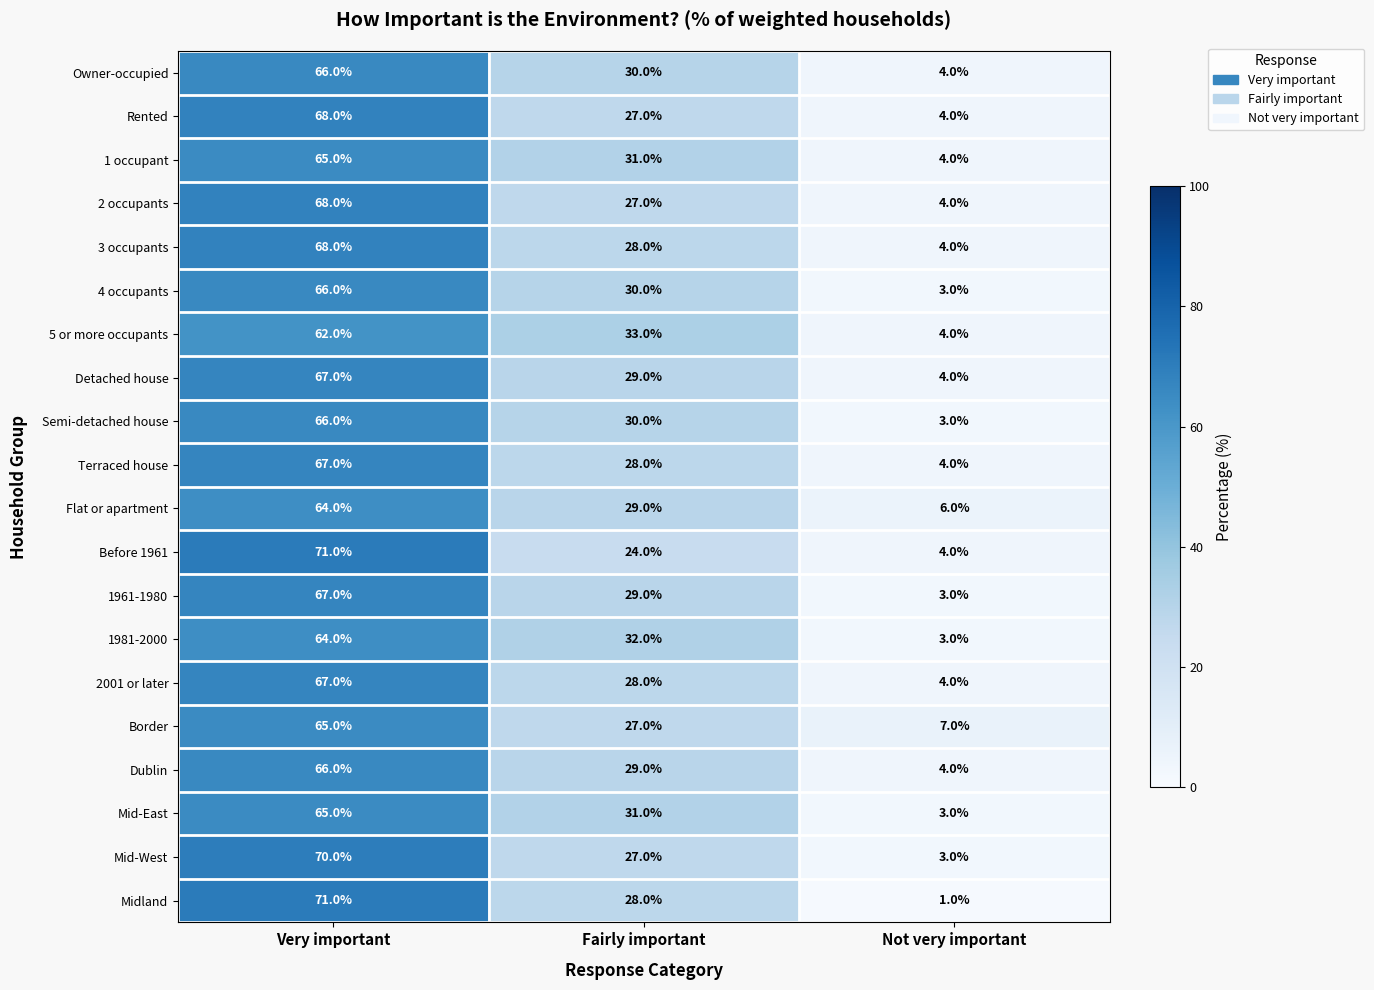

What is the greatest value displayed?

71